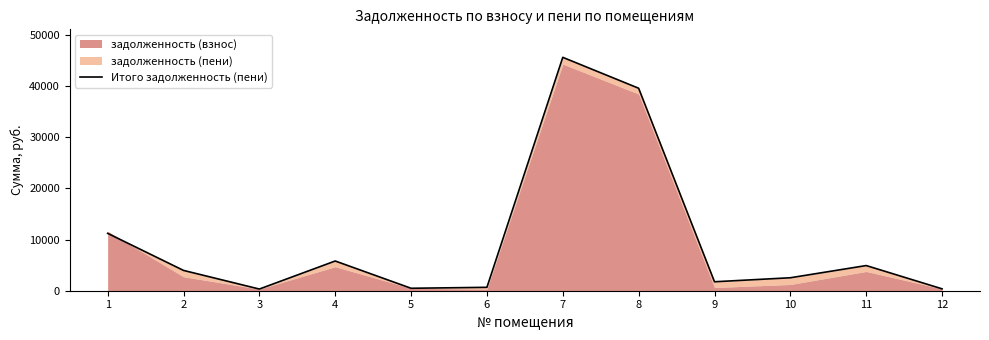

Where is the first local maximum?

4